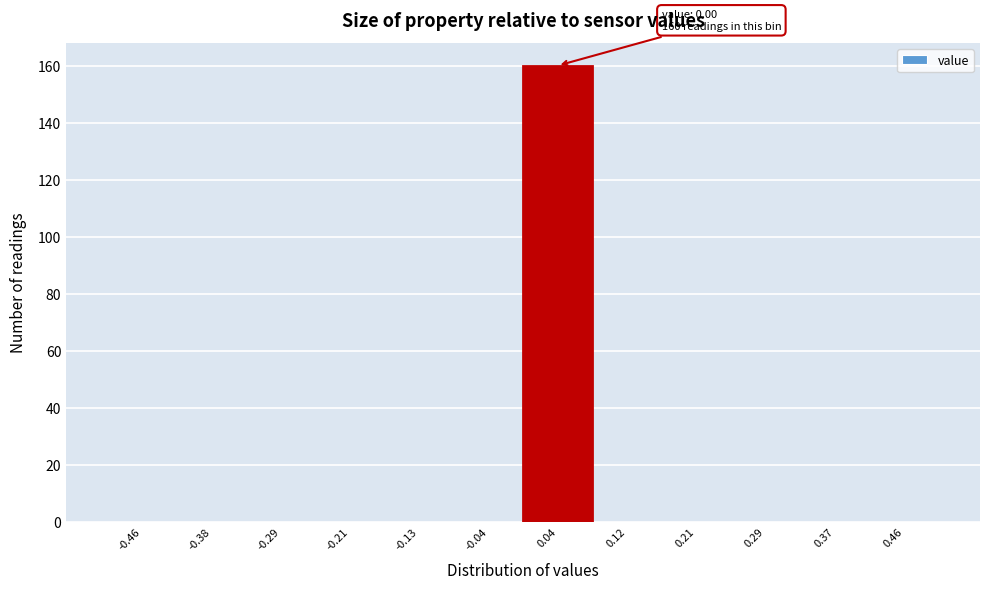

Which range on the x-axis has the tallest bar?

0.00 to 0.08